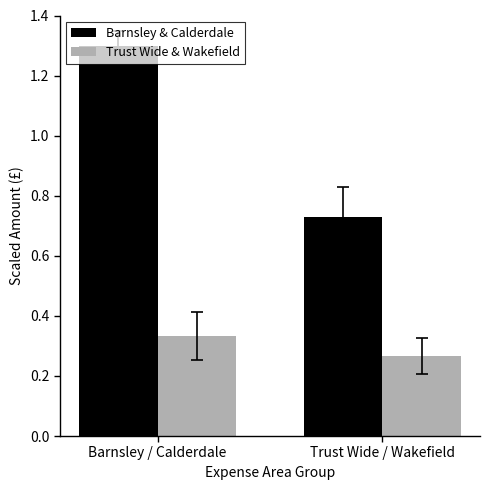

Is it true that Barnsley & Calderdale equals 1.3 at Barnsley / Calderdale?

True